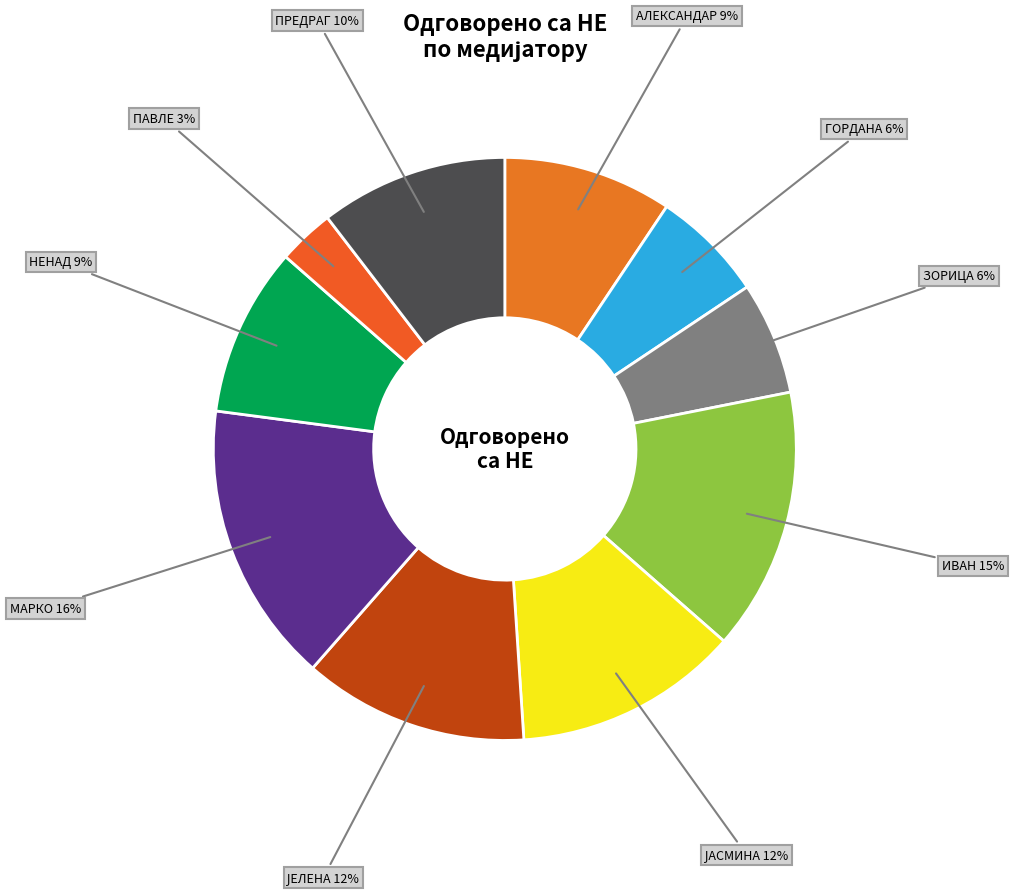

How many slices are in this pie chart?

10